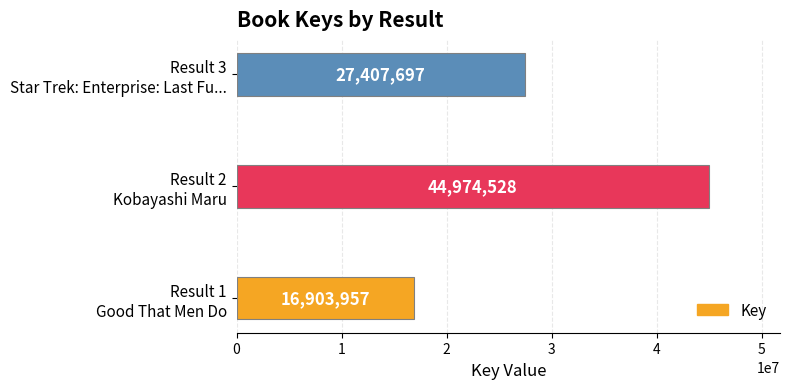

What is the average value?

29762061